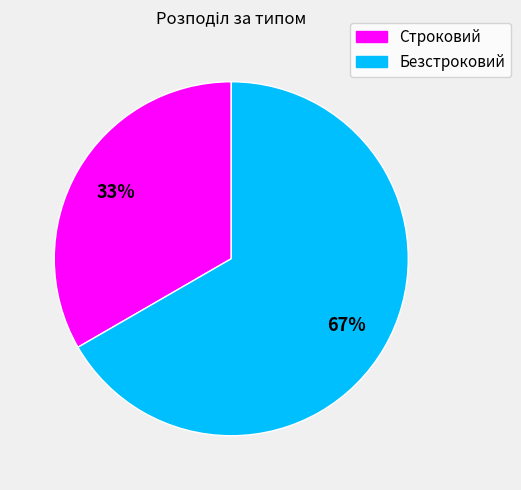

Does any single category account for the majority?

Yes